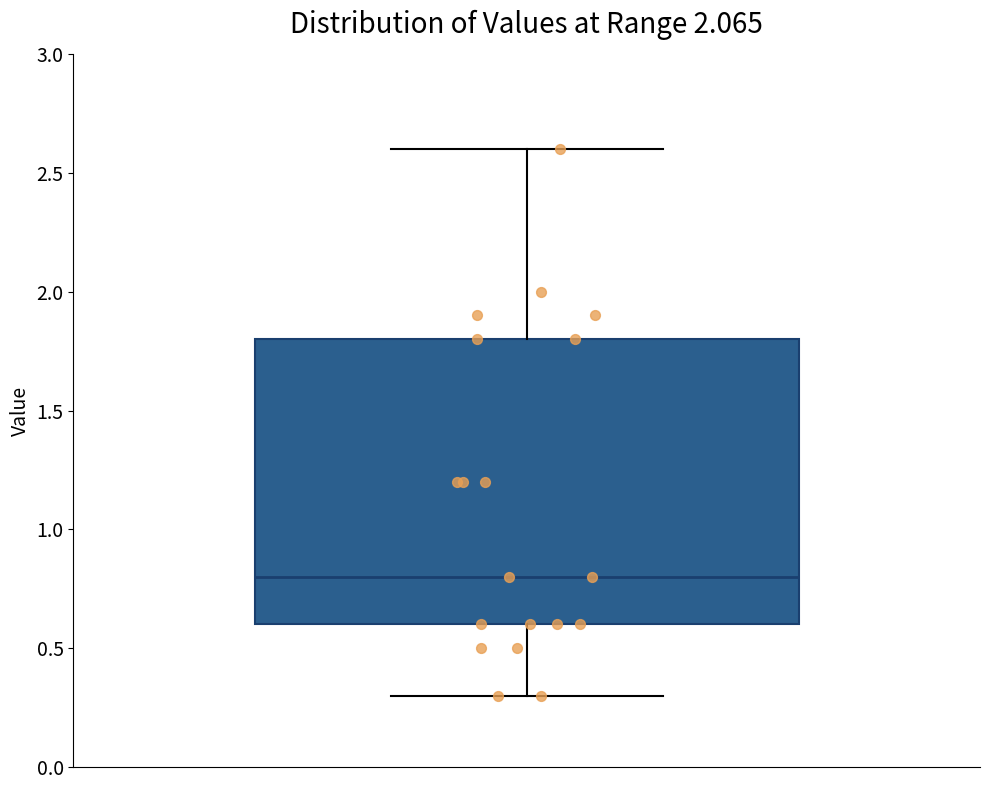

Read this box plot against the y-axis: the position of the median line, the range covered by the box, and the ends of both whiskers. The values are not printed on the chart, so give them approximately, as read against the axis.

median 0.8, box 0.6 to 1.8, whiskers 0.3 to 2.6